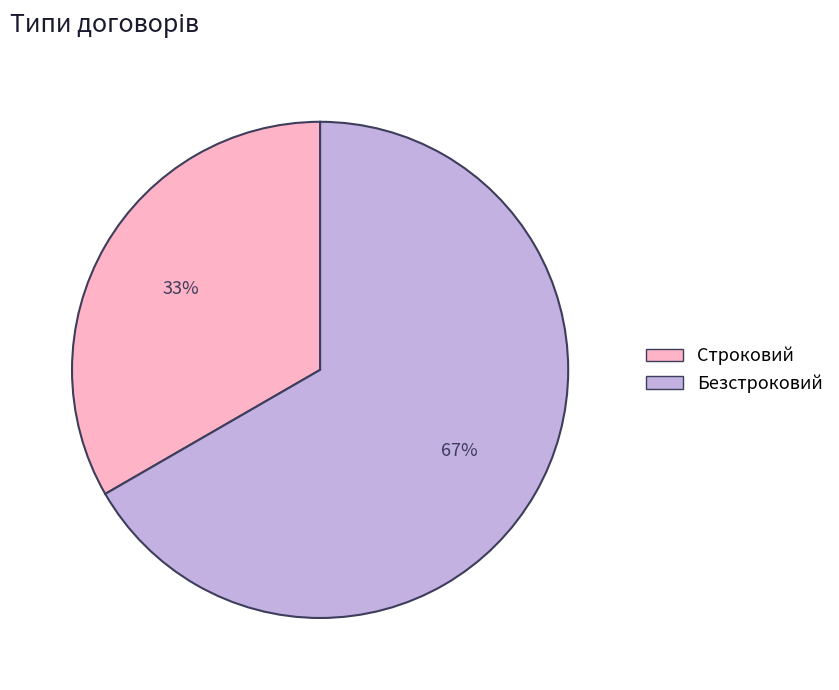

Between Строковий and Безстроковий, which is larger?

Безстроковий